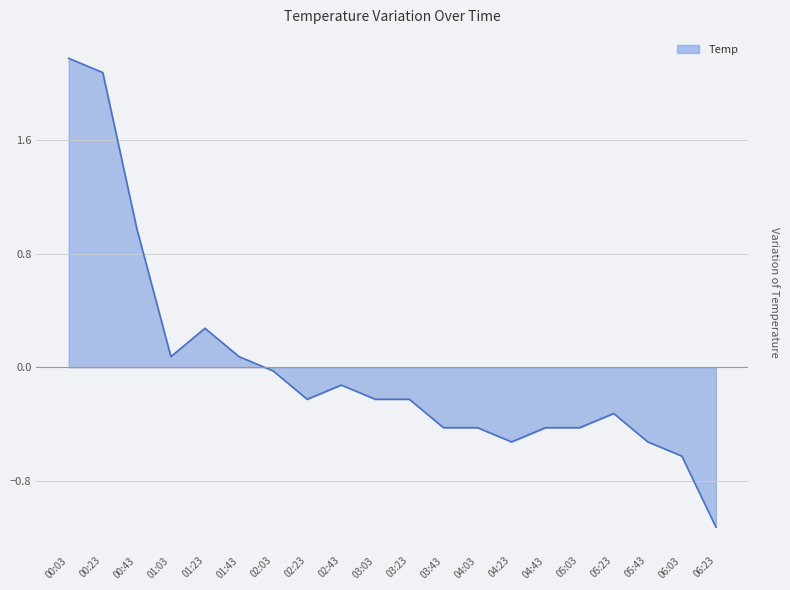

Between 01:23 and 04:43, which is larger?

01:23